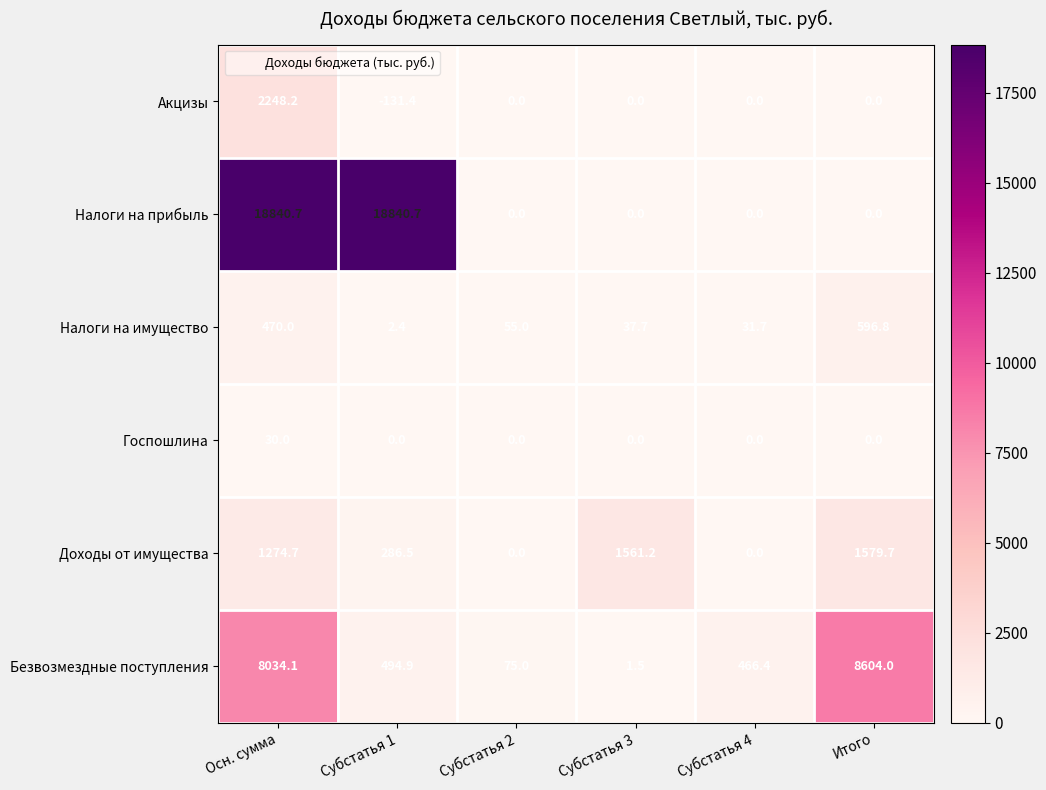

List the series in order of their peak value, lowest first.

Госпошлина, Налоги на имущество, Доходы от имущества, Акцизы, Безвозмездные поступления, Налоги на прибыль